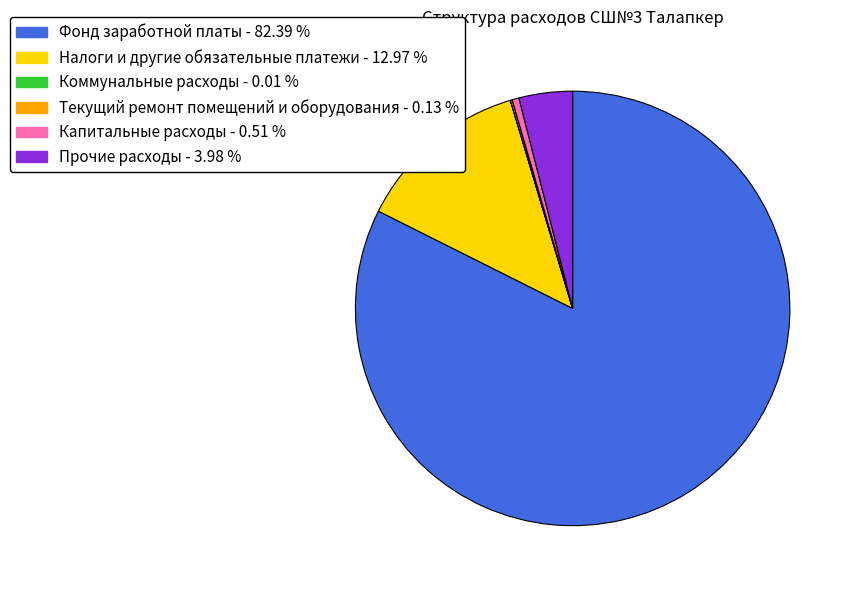

Which slice is the largest?

Фонд заработной платы